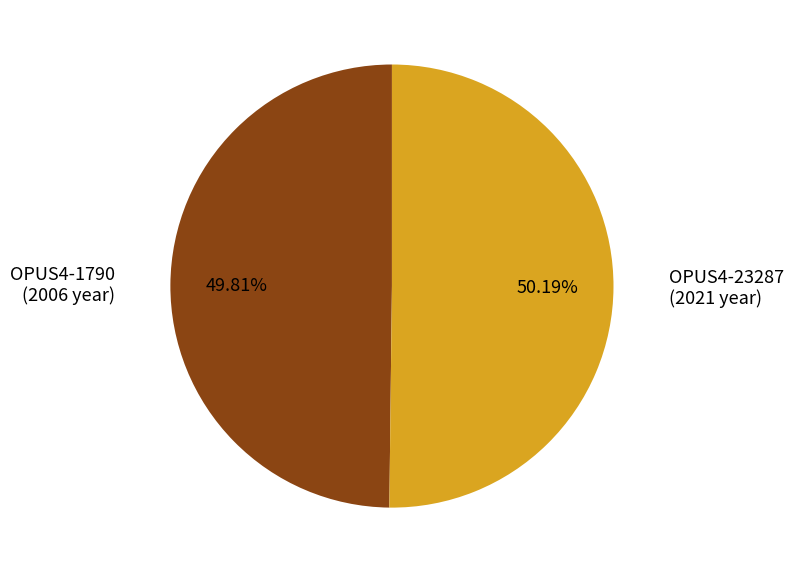

Is there a majority slice in this chart?

Yes